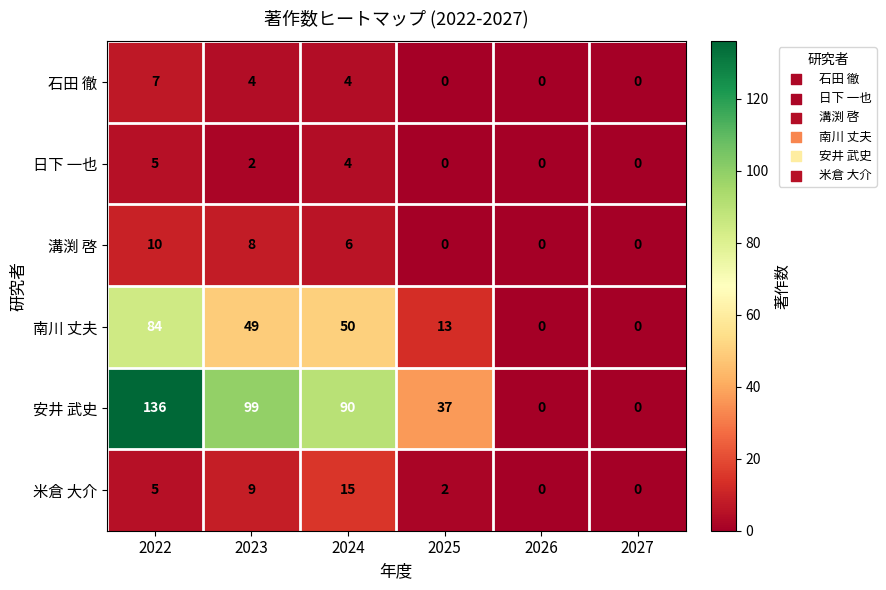

Which series has the largest range (max minus min)?

安井 武史